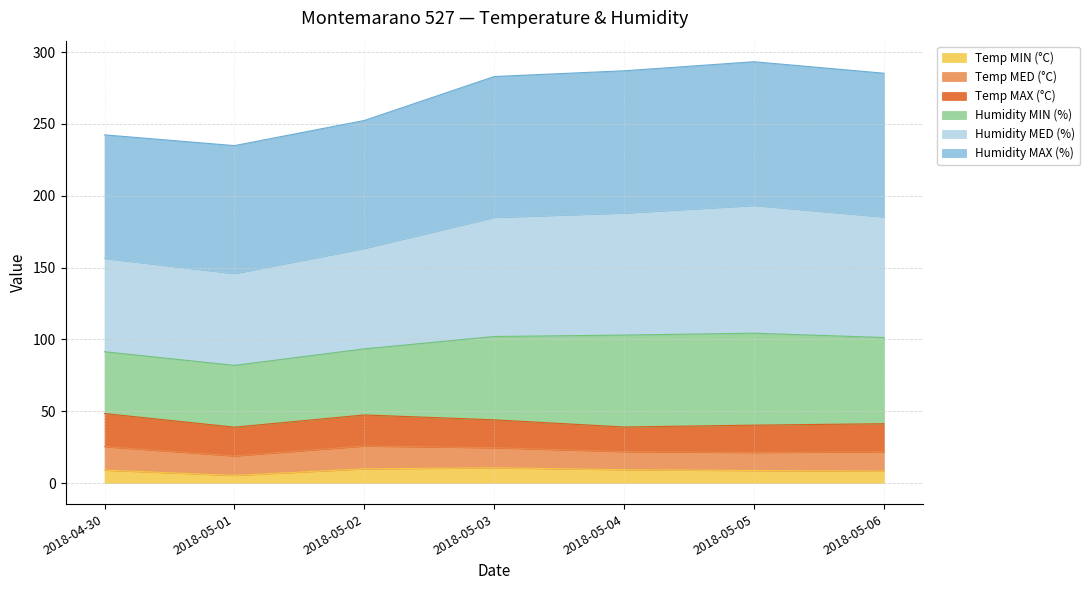

What is the total value across all series at 2018-04-30?

242.4